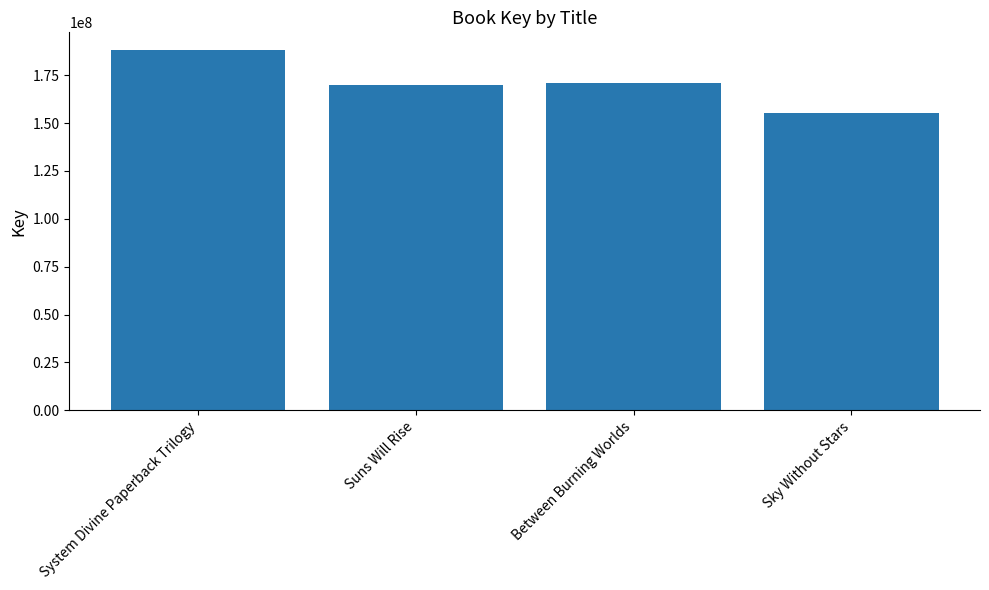

What is the average value?

170911870